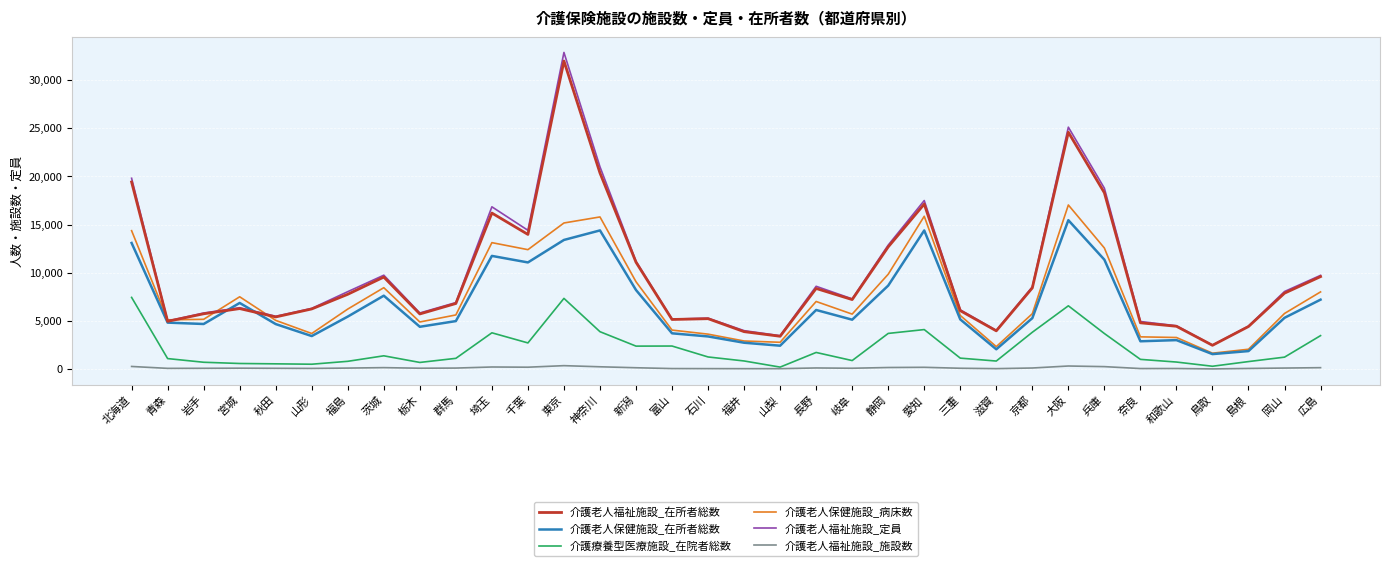

Is the value of 介護老人保健施設_在所者総数 at 福井 greater than the value of 介護老人福祉施設_定員 at 東京?

No